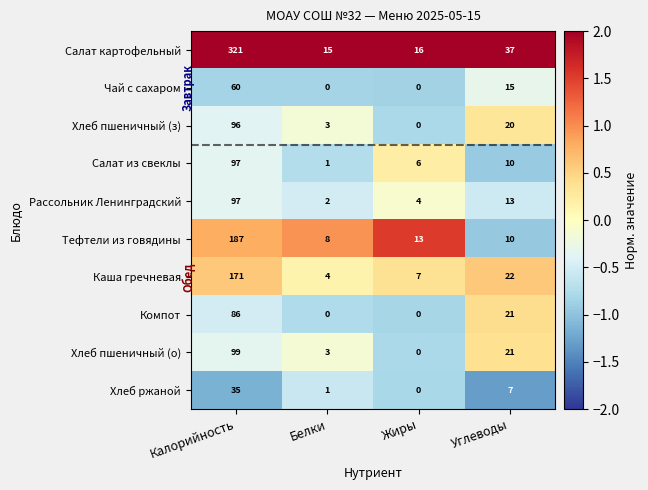

Where is Салат картофельный nearest to the value 168?

Углеводы